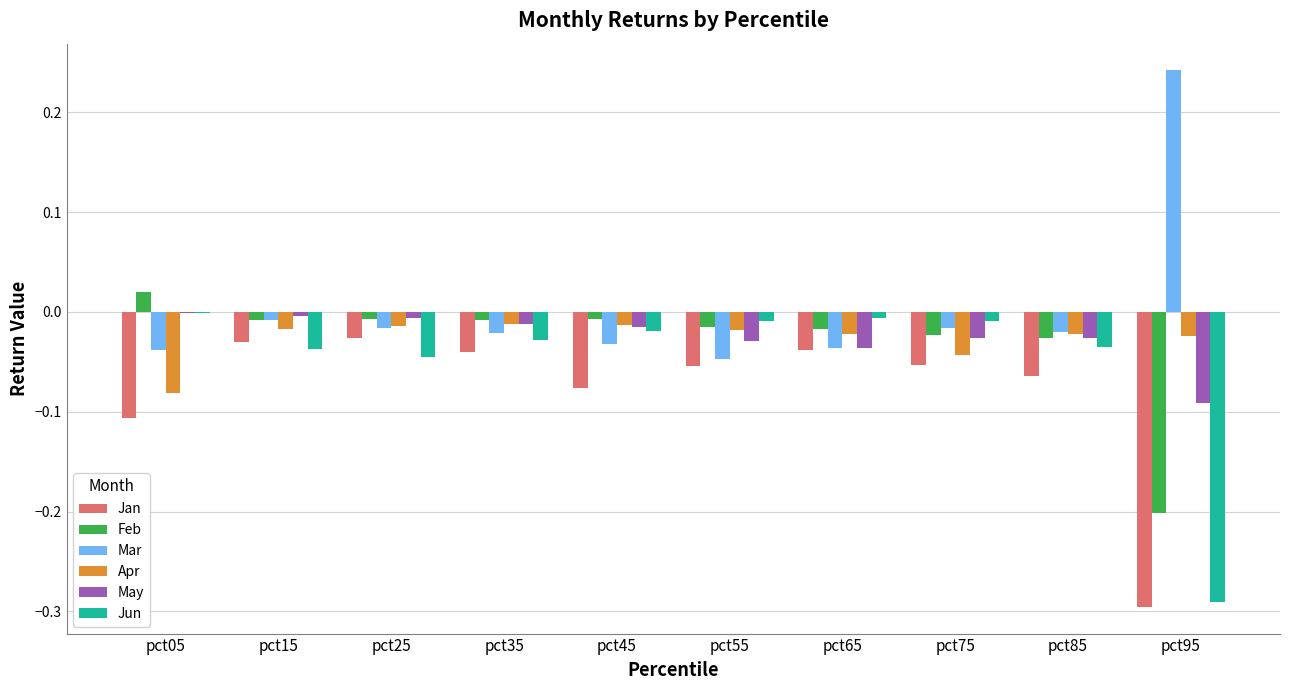

The value of Feb at pct85 is -0.0. True or false?

True